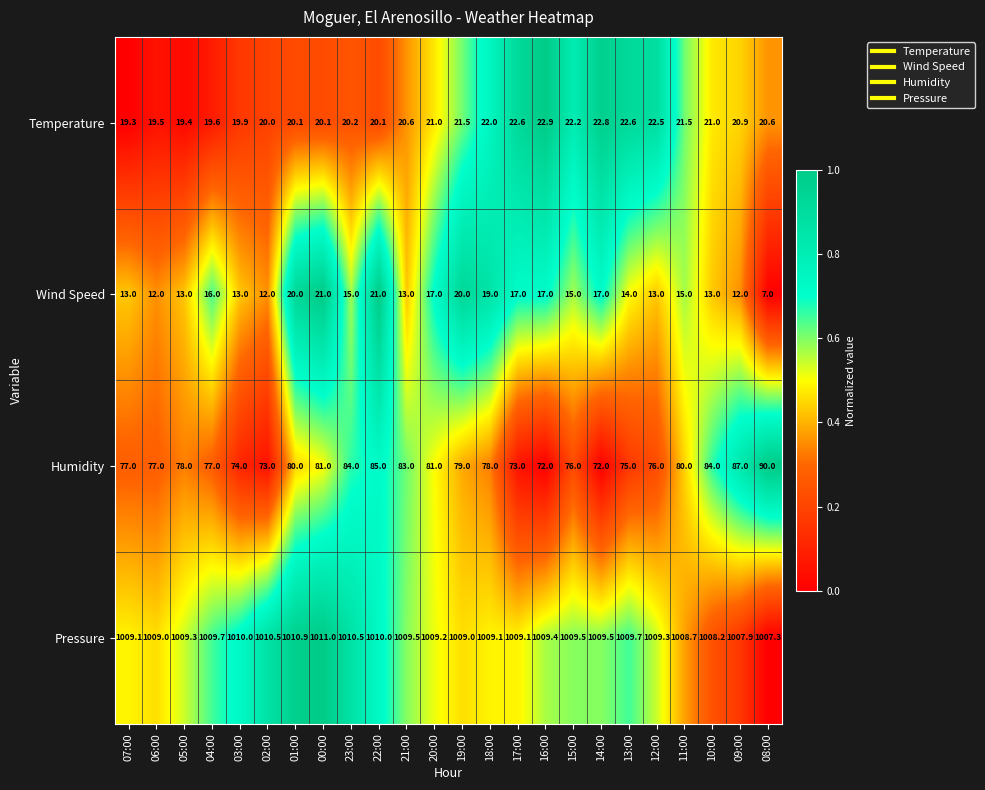

Rank the series by their maximum value, from highest to lowest.

Pressure, Humidity, Temperature, Wind Speed